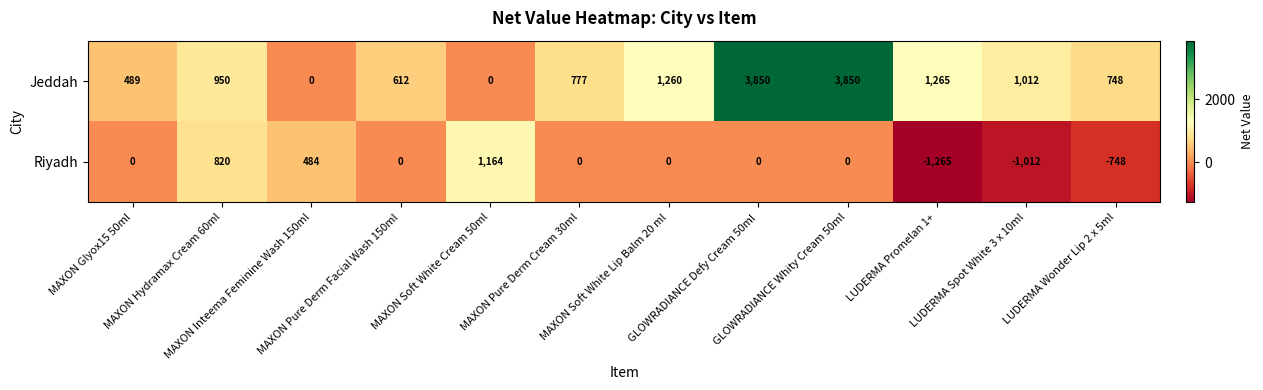

What is the total value across all series at MAXON Soft White Lip Balm 20 ml?

1260